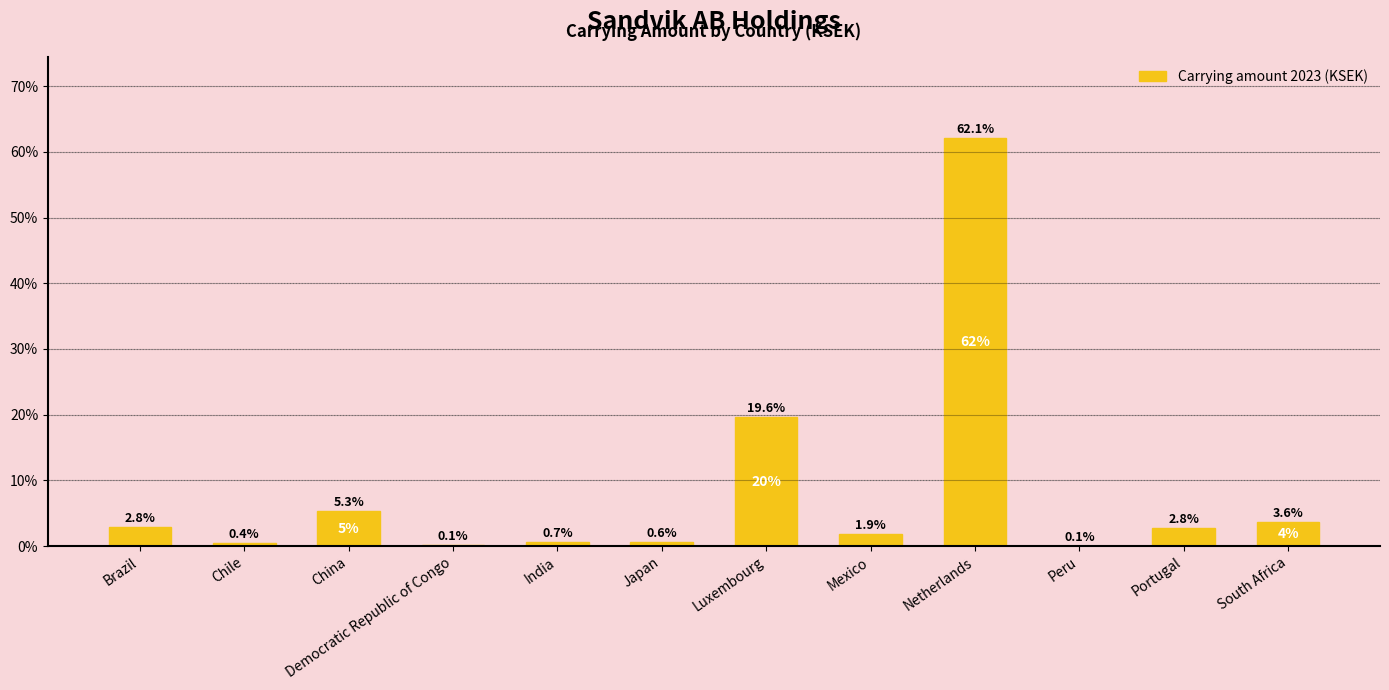

At which label is the value closest to 31?

Luxembourg